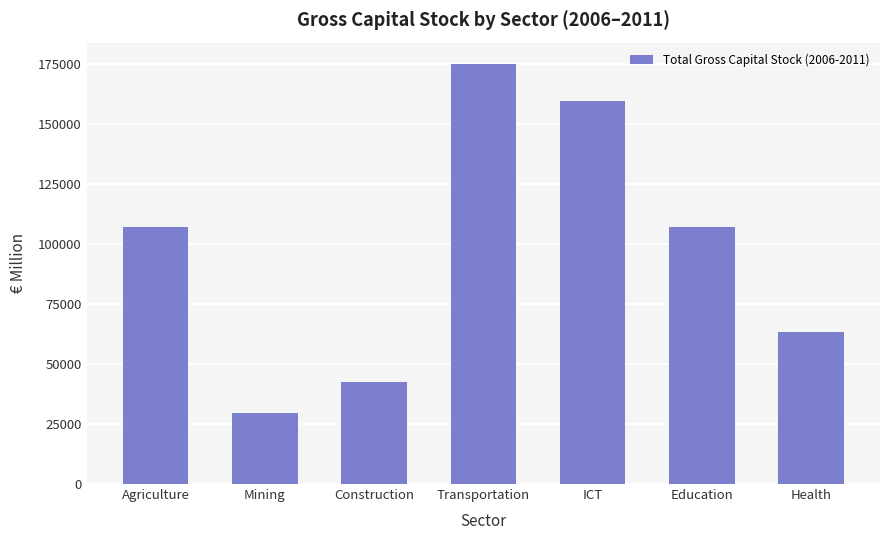

What is the value of the 6th bar from the left?

107077.3